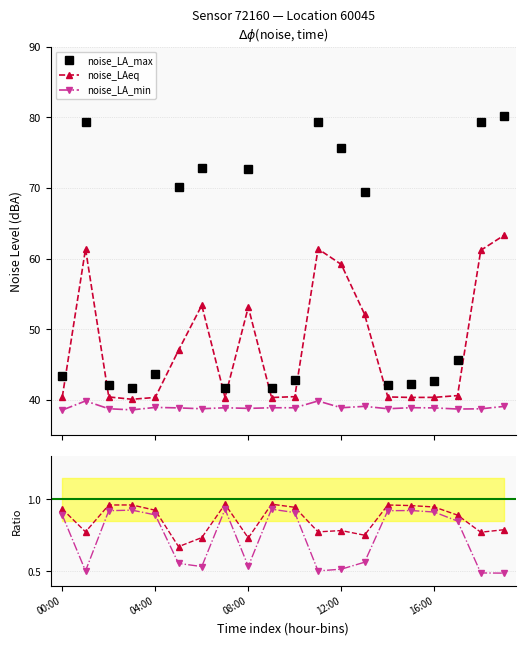

What is the lowest value of the noise_LA_max series?

41.8